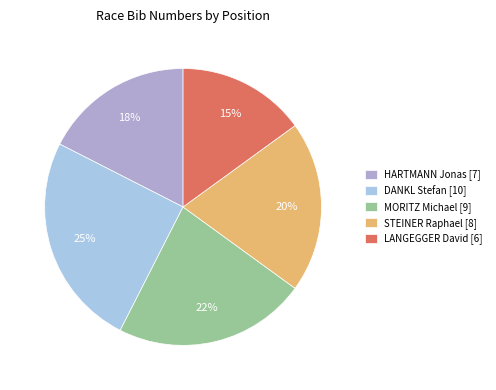

Rank the categories by value from lowest to highest.

LANGEGGER David [6], HARTMANN Jonas [7], STEINER Raphael [8], MORITZ Michael [9], DANKL Stefan [10]